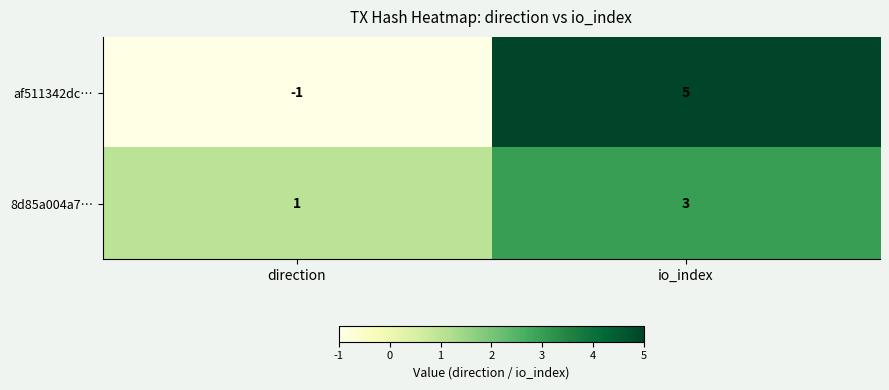

What is the sum of the 8d85a004a7… values at direction and io_index?

4